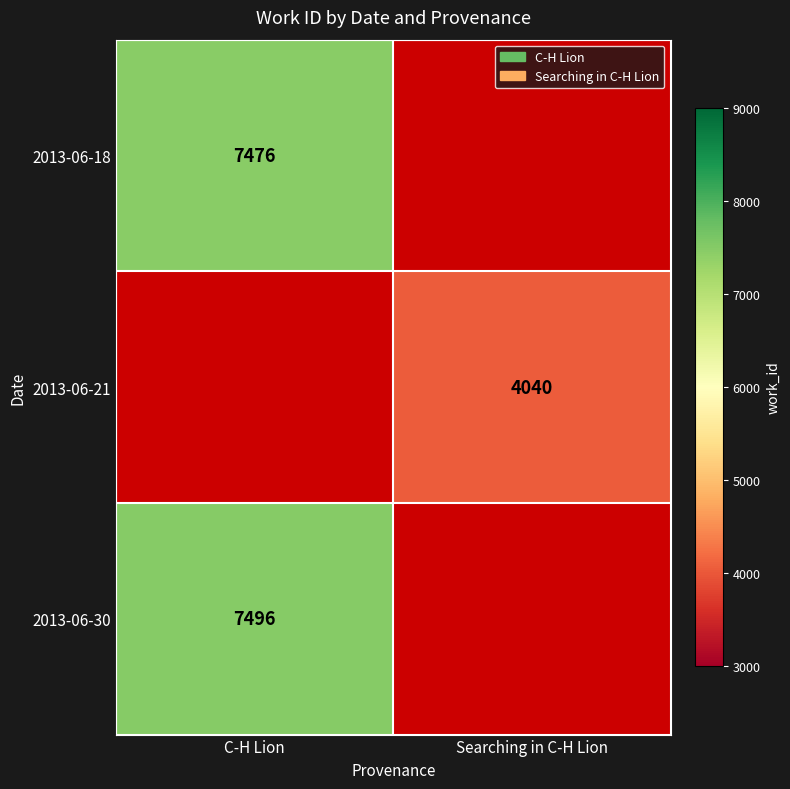

The value of 2013-06-21 at Searching in C-H Lion is 5281. True or false?

False